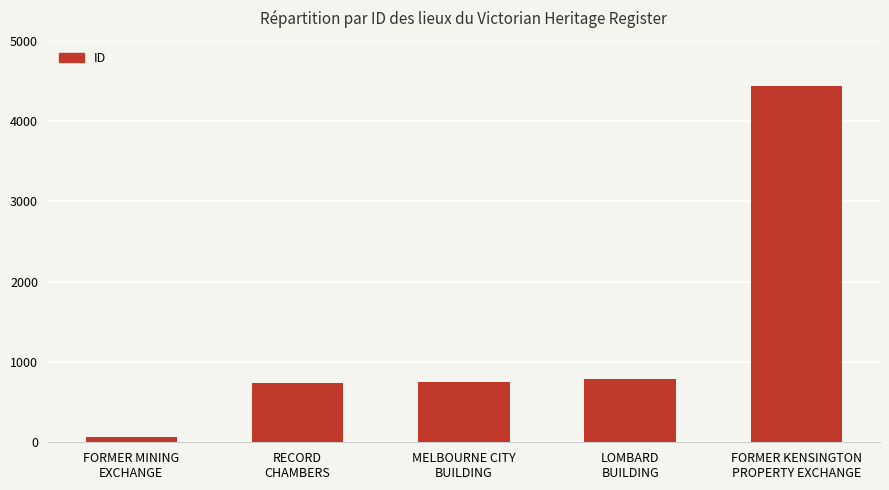

The value at MELBOURNE CITY
BUILDING is 745. True or false?

True